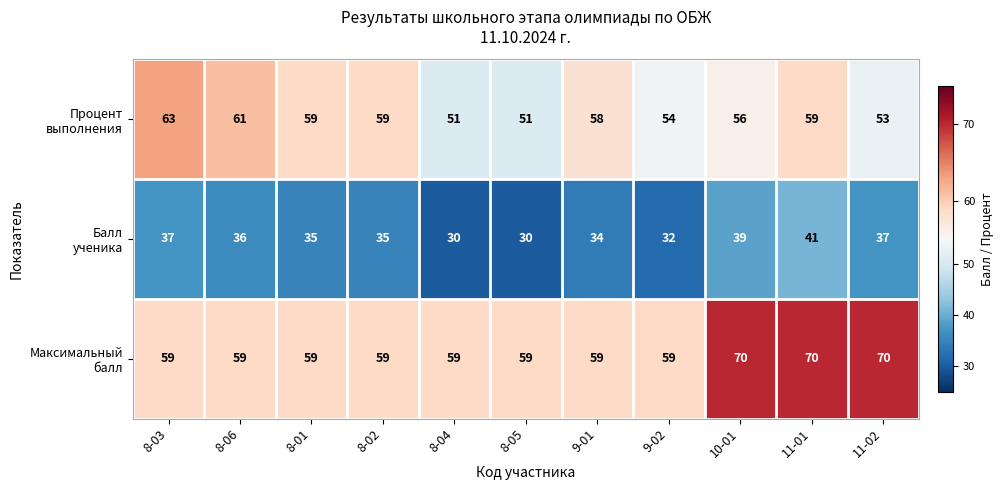

At how many categories does at least one series exceed 55?

11